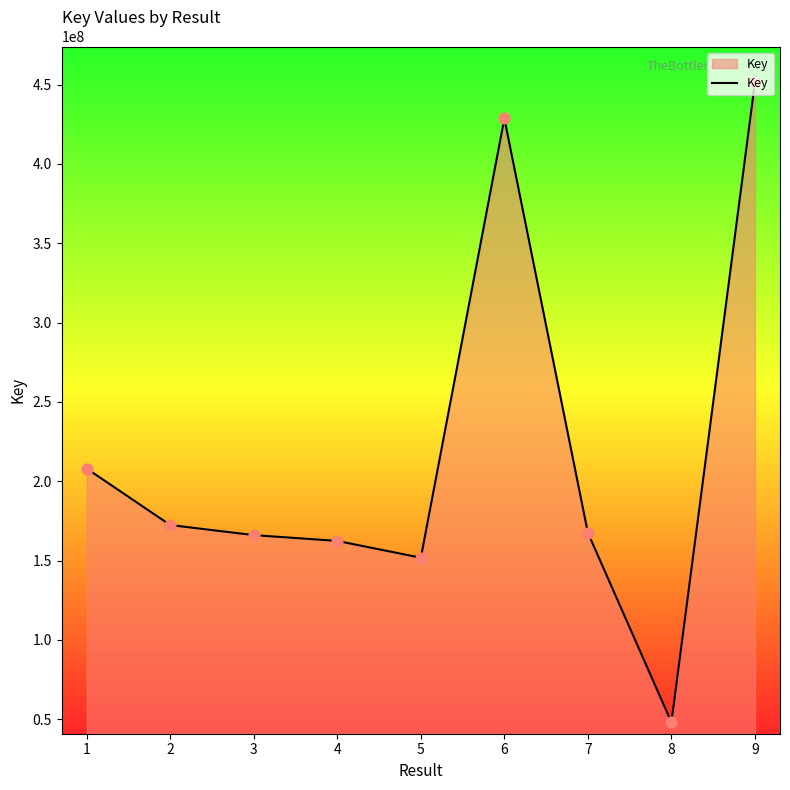

What is the change in value from 2 to 6?

+256263276